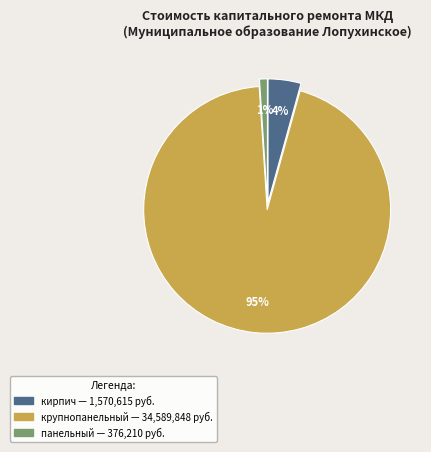

Rank the categories by value from highest to lowest.

крупнопанельный, кирпич, панельный